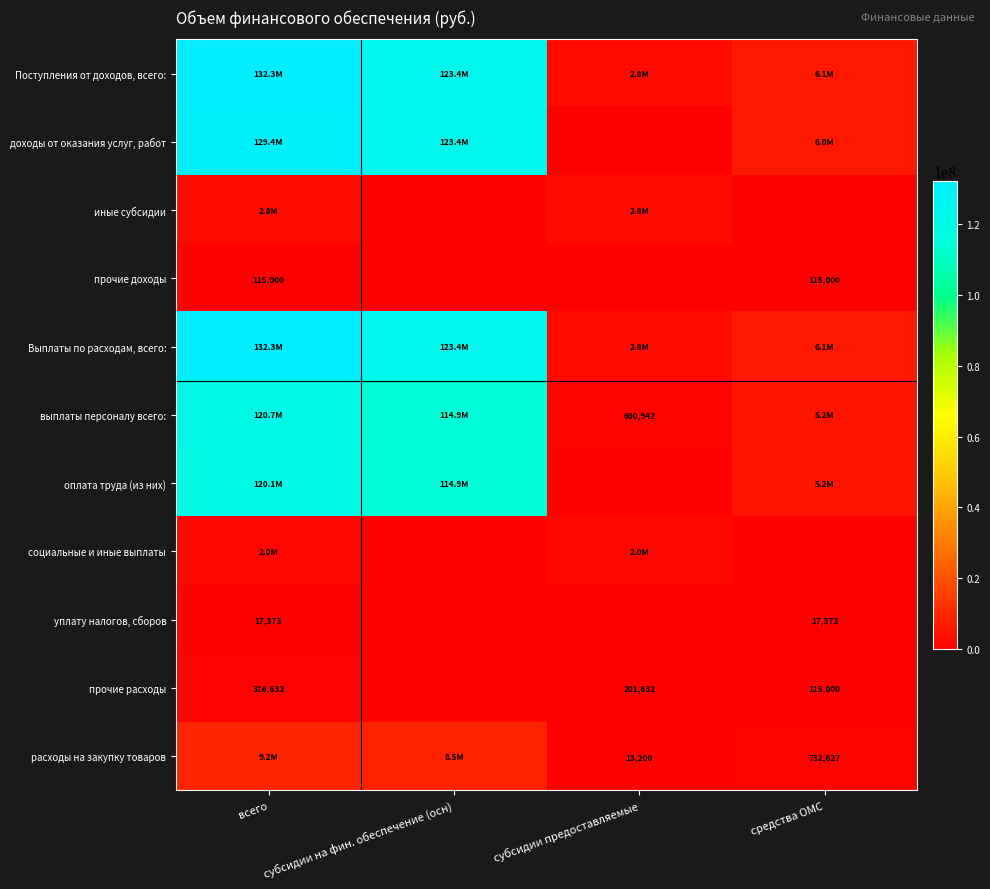

What is the difference between the maximum and minimum values in the иные субсидии series?

2839009.4